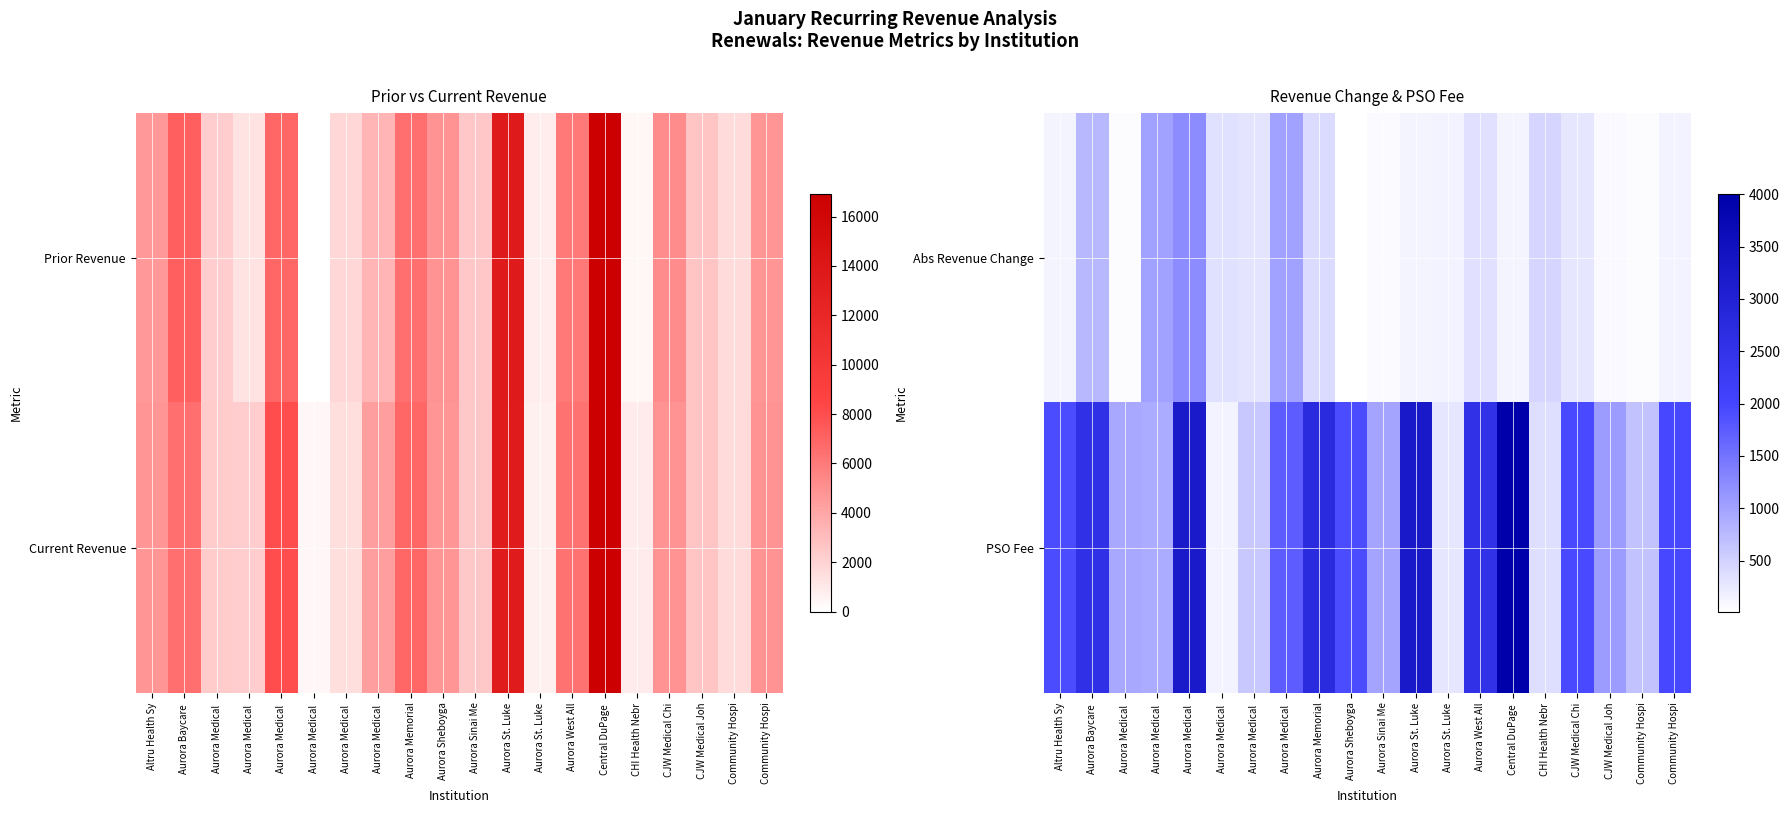

What value does the Abs Revenue Change series have at Community Hospi?

144.0